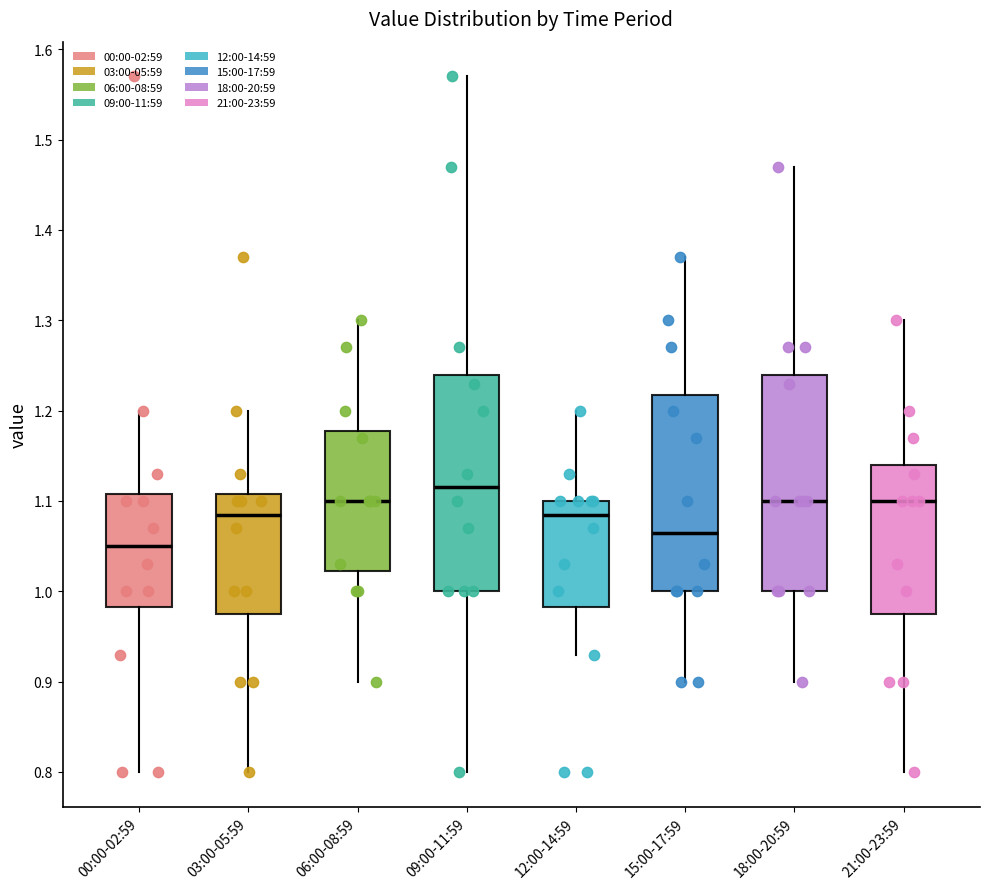

Where does the lower whisker of the box for 21:00-23:59 end on the y-axis? The values are not printed on the chart, so give them approximately, as read against the axis.

0.80